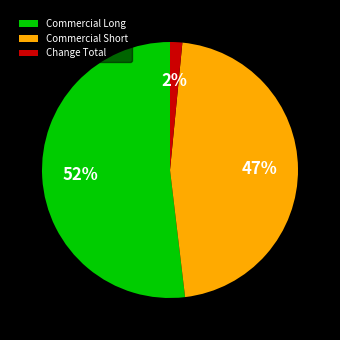

To the nearest percent, what is the difference between the largest and smallest slice percentages?

50%